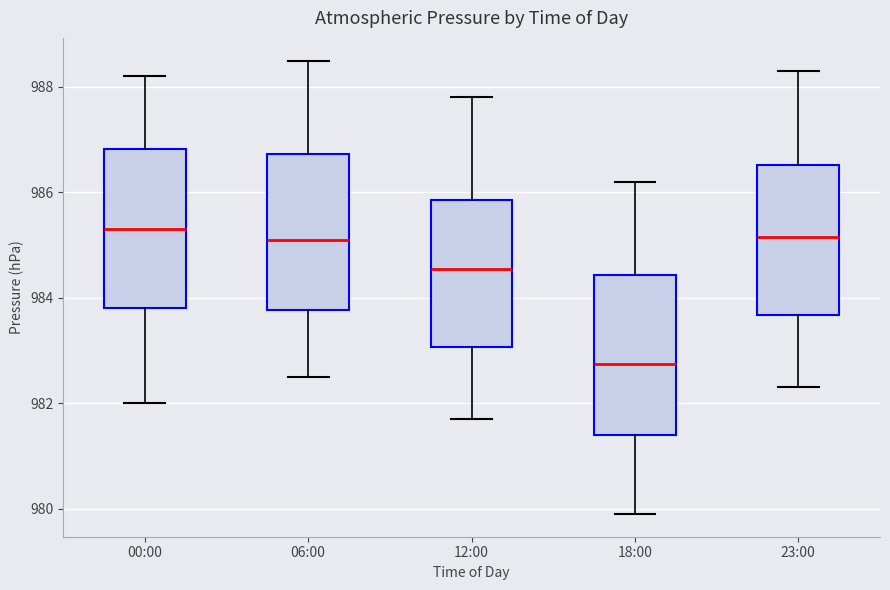

Reading left to right, transcribe this box plot: for each box, give where its median line is, the range the box spans, and where its two whiskers end, as read against the y-axis. The values are not printed on the chart, so give them approximately, as read against the axis.

00:00: median 985.4, box 983.8 to 986.8, whiskers 982.0 to 988.2
06:00: median 985.2, box 983.8 to 986.8, whiskers 982.6 to 988.6
12:00: median 984.6, box 983.0 to 985.8, whiskers 981.8 to 987.8
18:00: median 982.8, box 981.4 to 984.4, whiskers 980.0 to 986.2
23:00: median 985.2, box 983.6 to 986.6, whiskers 982.4 to 988.4